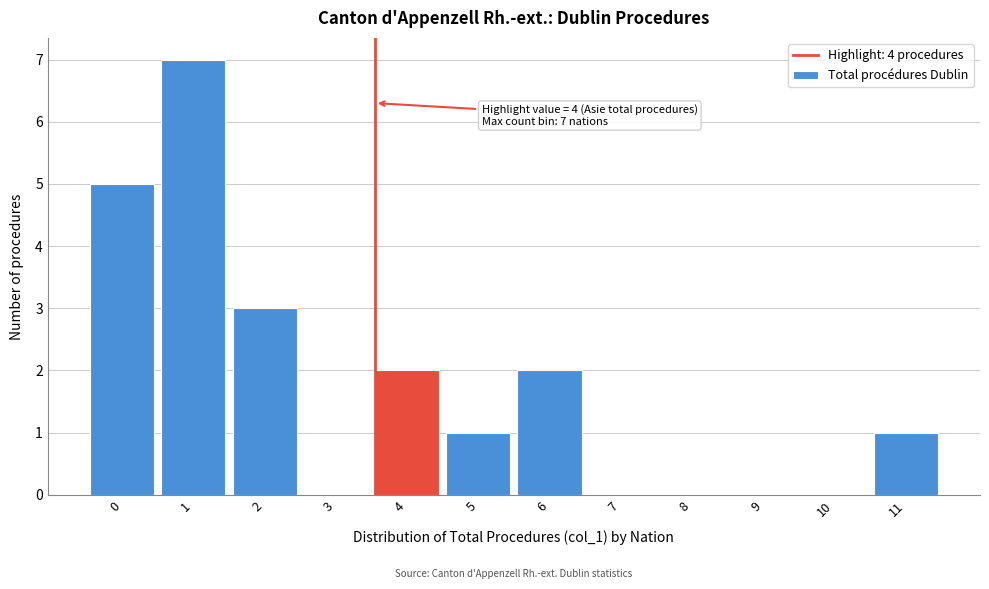

Reading left to right, extract all data points from this chart.

0=5	1=7	2=3	3=0	4=2	5=1	6=2	7=0	8=0	9=0	10=0	11=1